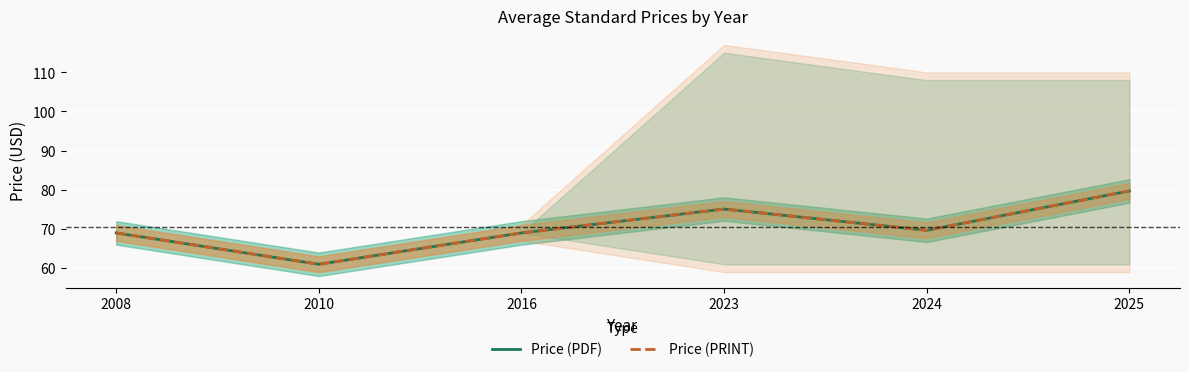

What is the difference between the maximum and minimum values in the Price (PRINT) series?

18.7